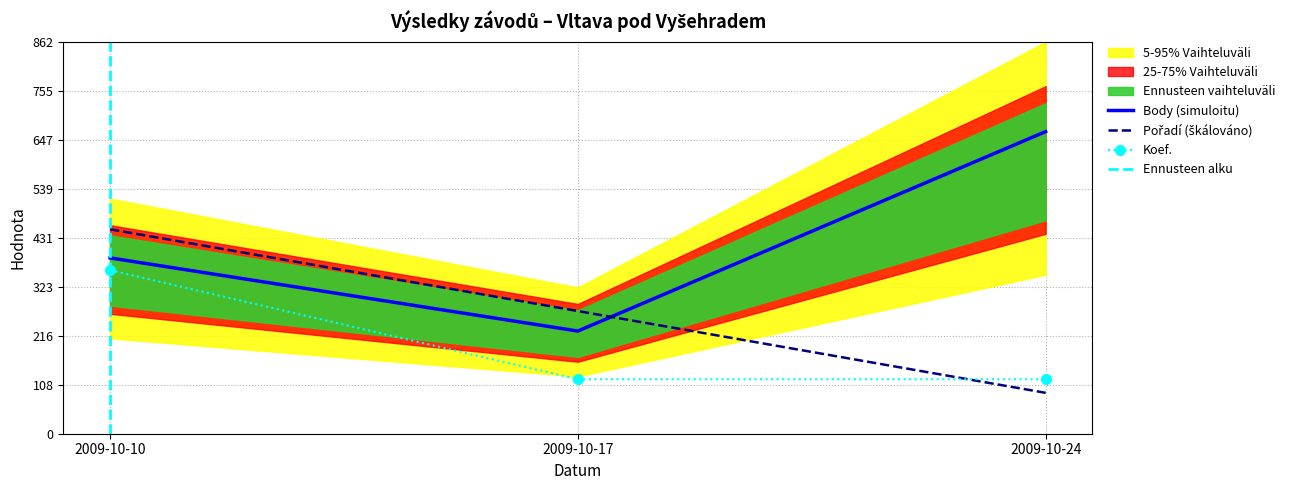

Reading left to right, list all the values displayed in this chart.

Pořadí: 0.5	0.3	0.1
Koef.: 0.4	0.1	0.1
Body: 0.4	0.3	0.8